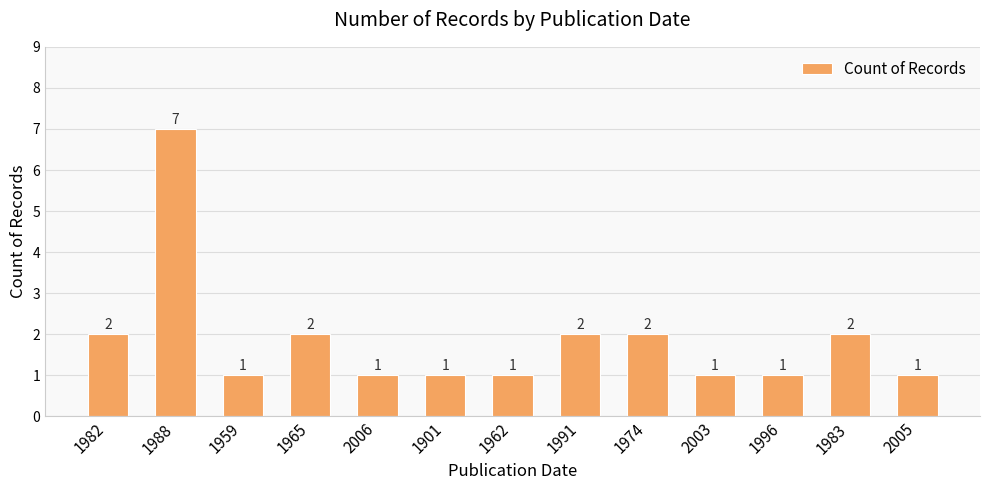

What position from the right is 2006?

9